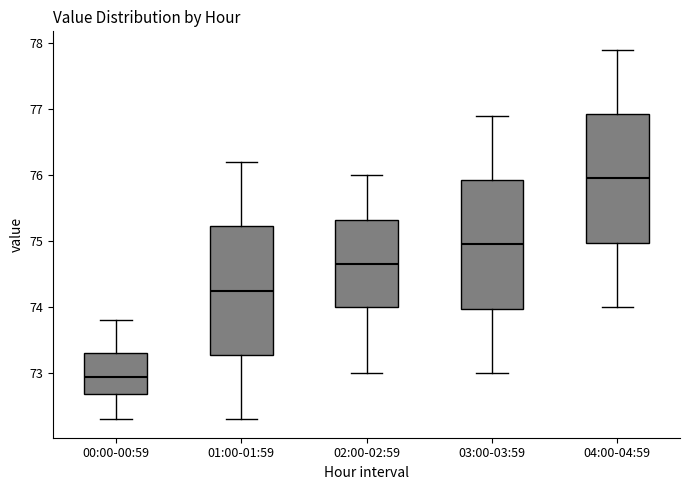

Which box's median line is the highest?

04:00-04:59